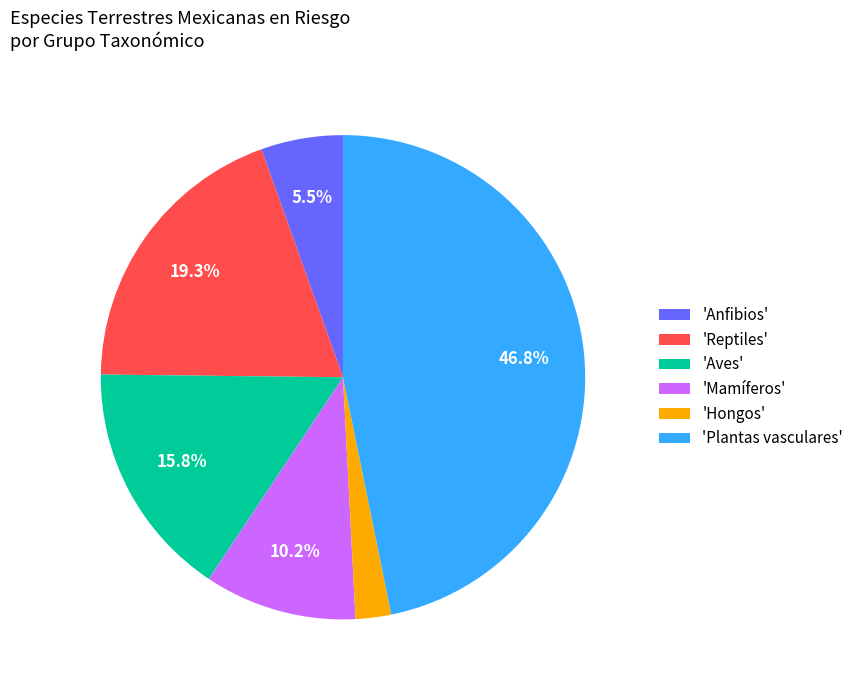

Is there a majority slice in this chart?

No